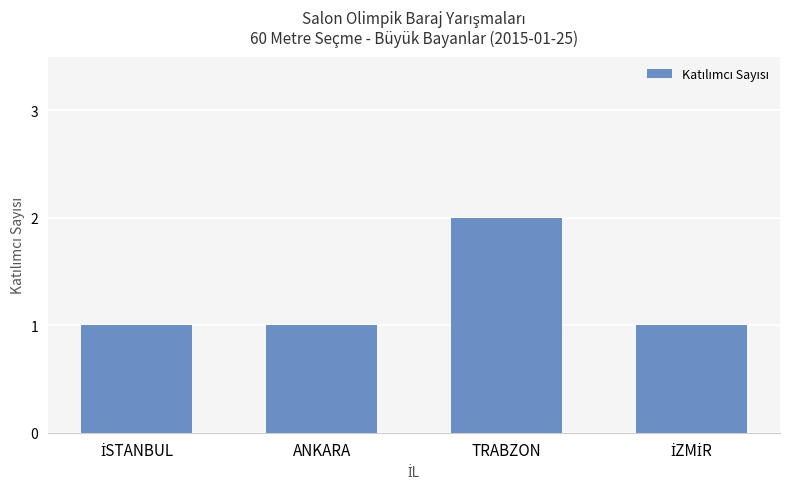

Approximately how many times larger is the value at ANKARA compared to TRABZON?

0.5